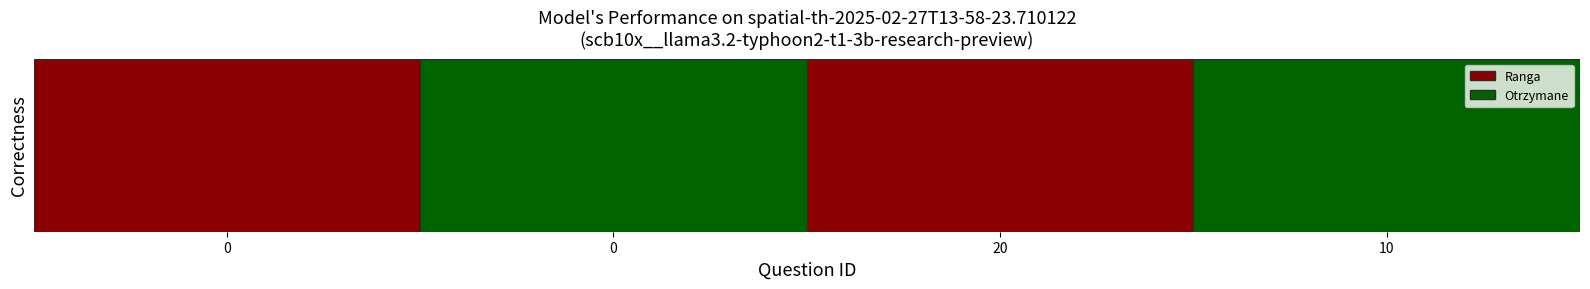

Between 0 and 20, which is larger?

20